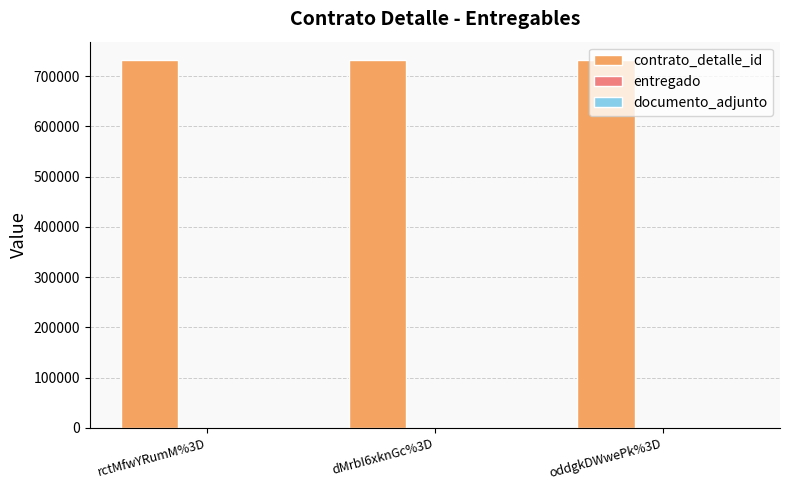

What is the sum of all contrato_detalle_id values?

2195739